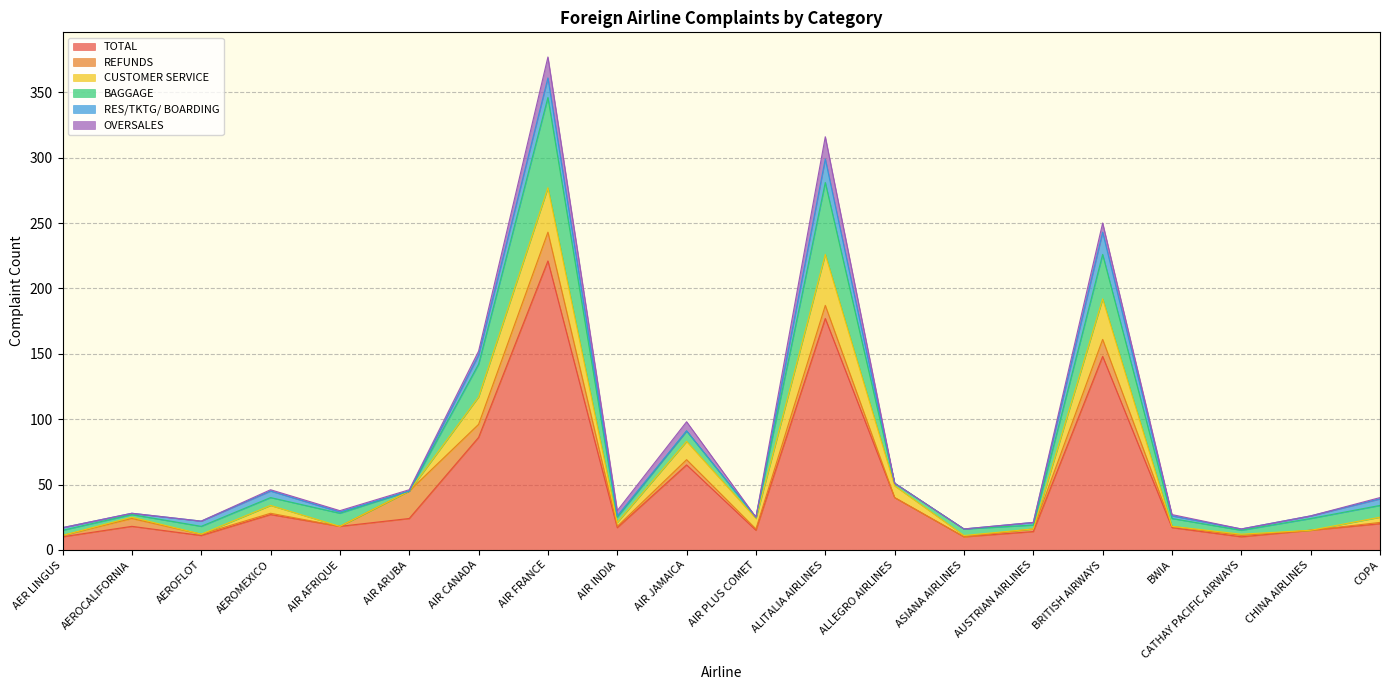

What is the label of the 3rd point from the right?

CATHAY PACIFIC AIRWAYS